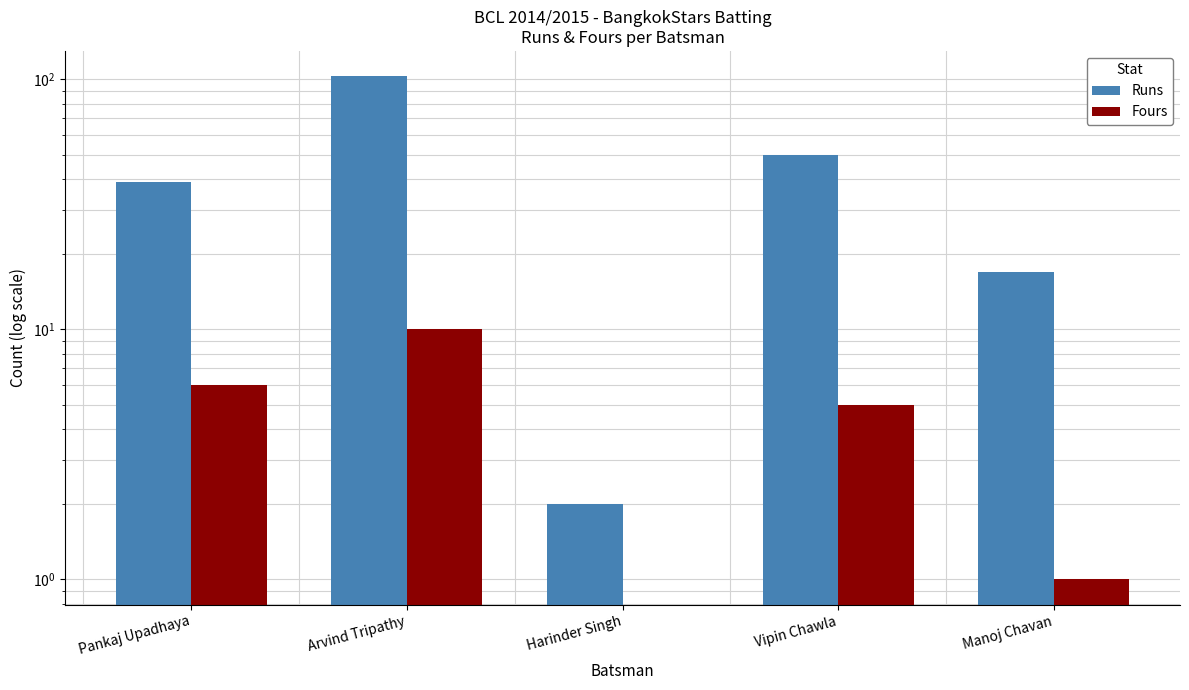

Where is Fours nearest to the value 5?

Vipin Chawla